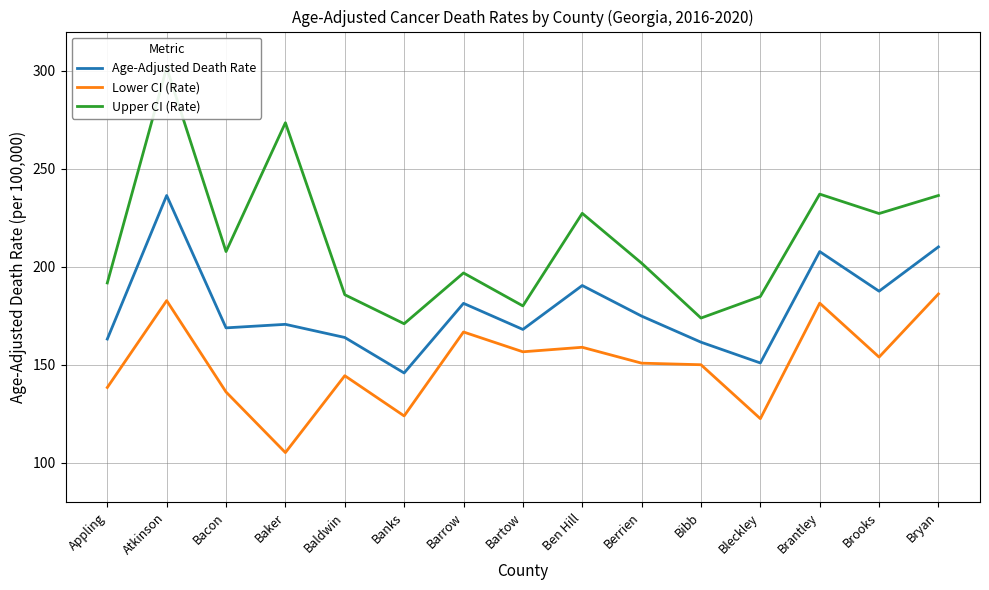

What is the sum of all Age-Adjusted Death Rate values?

2682.2